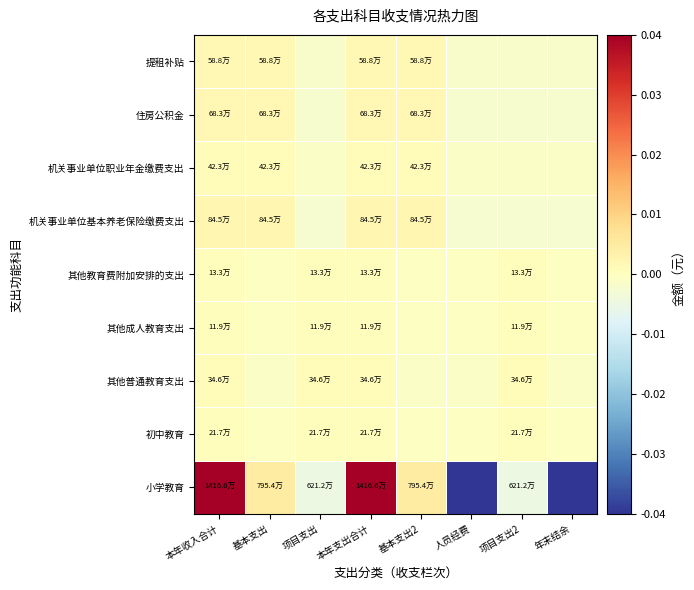

Between 人员经费 and 项目支出2, which is larger?

项目支出2